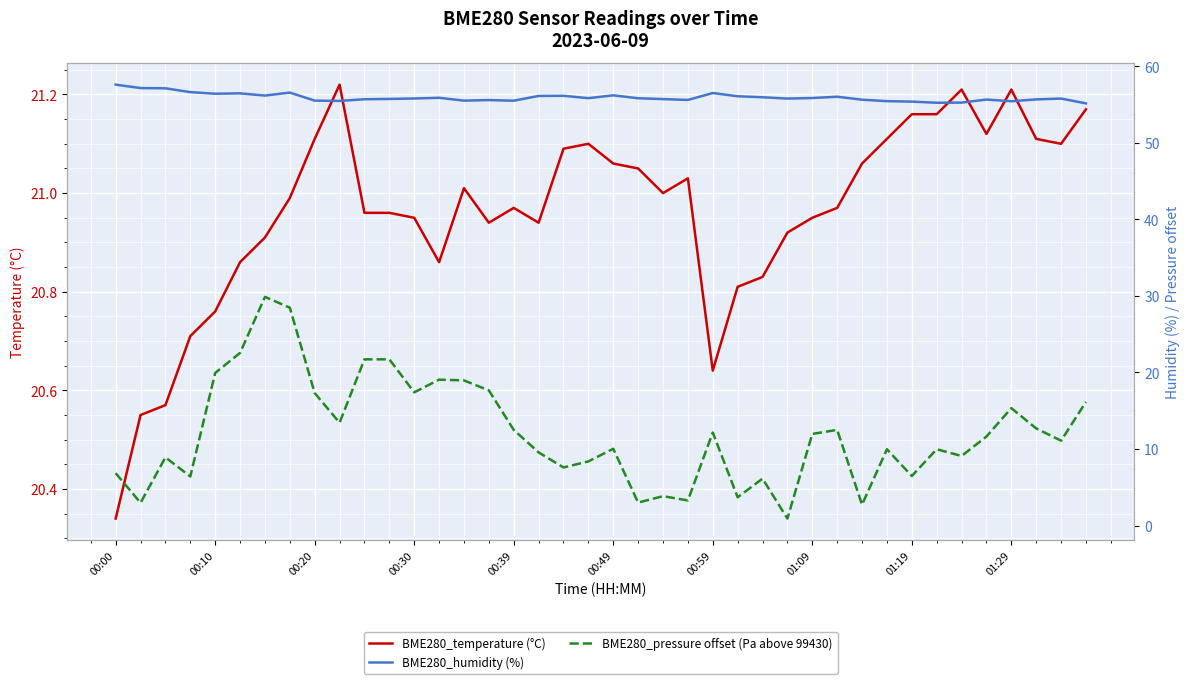

What are all the series names shown in the legend?

BME280_temperature (°C), BME280_humidity (%), BME280_pressure offset (Pa above 99430)